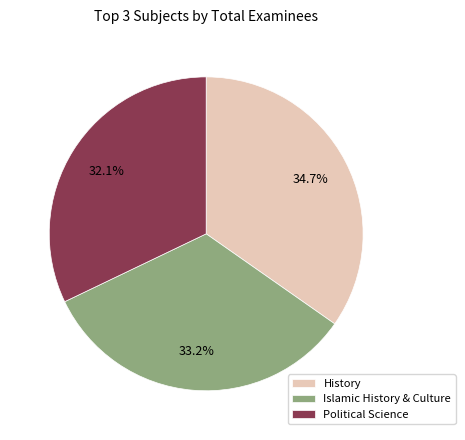

Do History and Political Science together represent more than half of the pie?

Yes